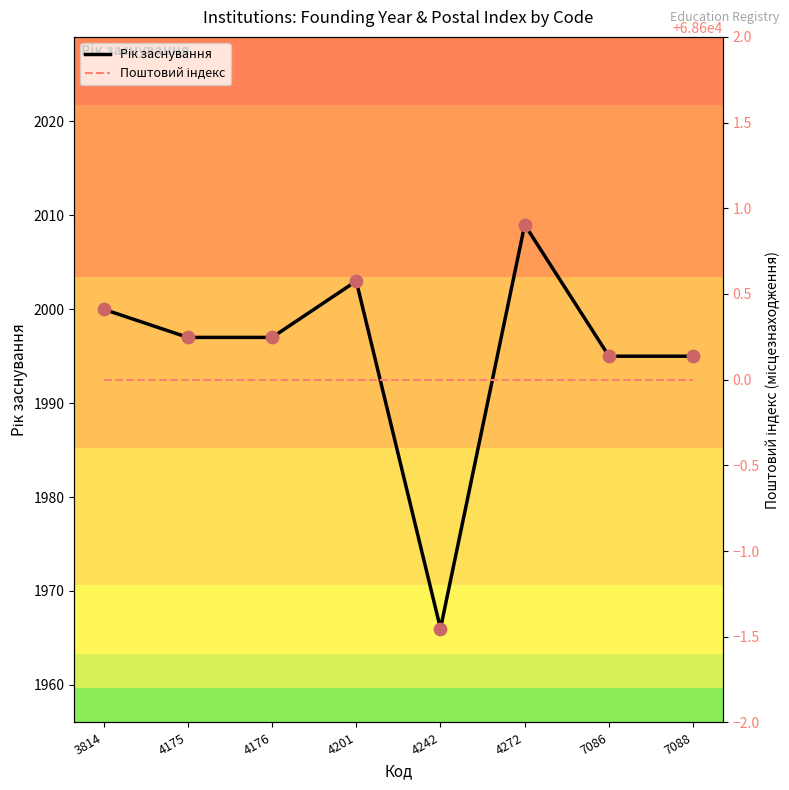

What are all the series names shown in the legend?

Рік заснування, Поштовий індекс